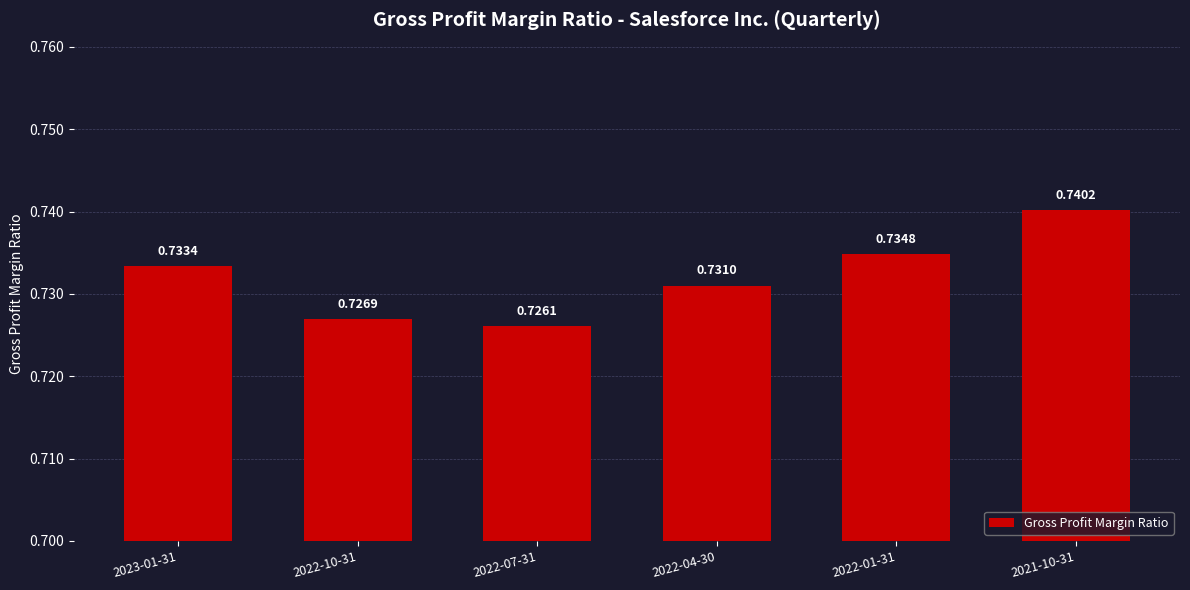

What is the sum of the values at 2022-01-31 and 2022-10-31?

1.5